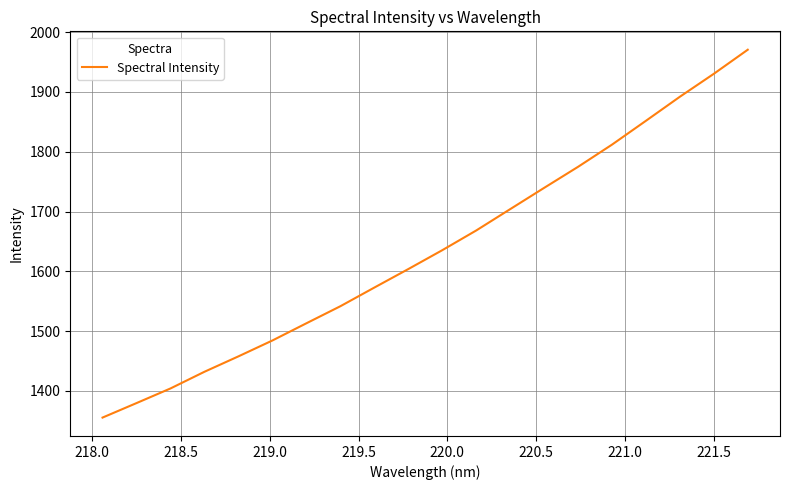

What is the minimum value shown in the chart?

1355.5